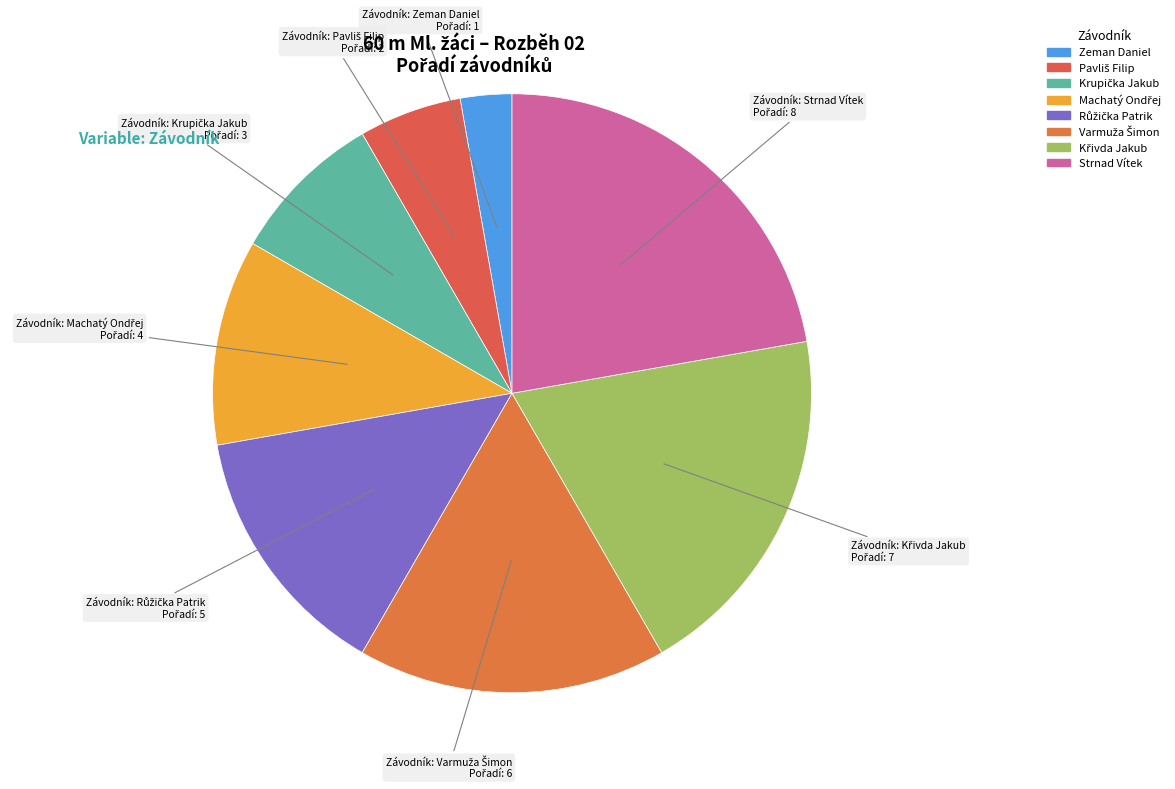

What is the largest slice in the pie chart?

Strnad Vítek